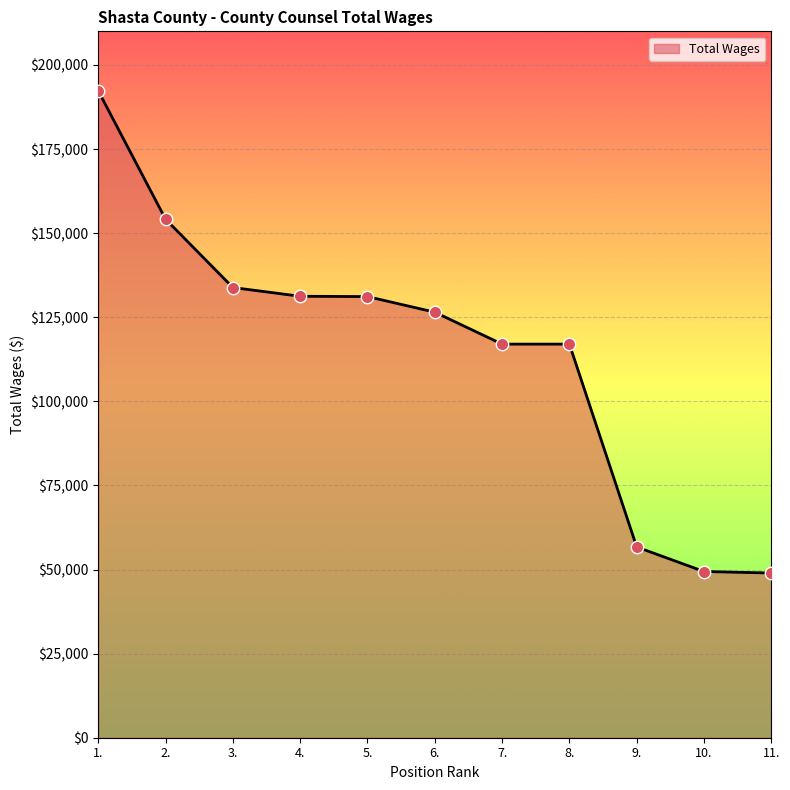

Approximately how many times larger is the value at 10. compared to 5.?

0.4